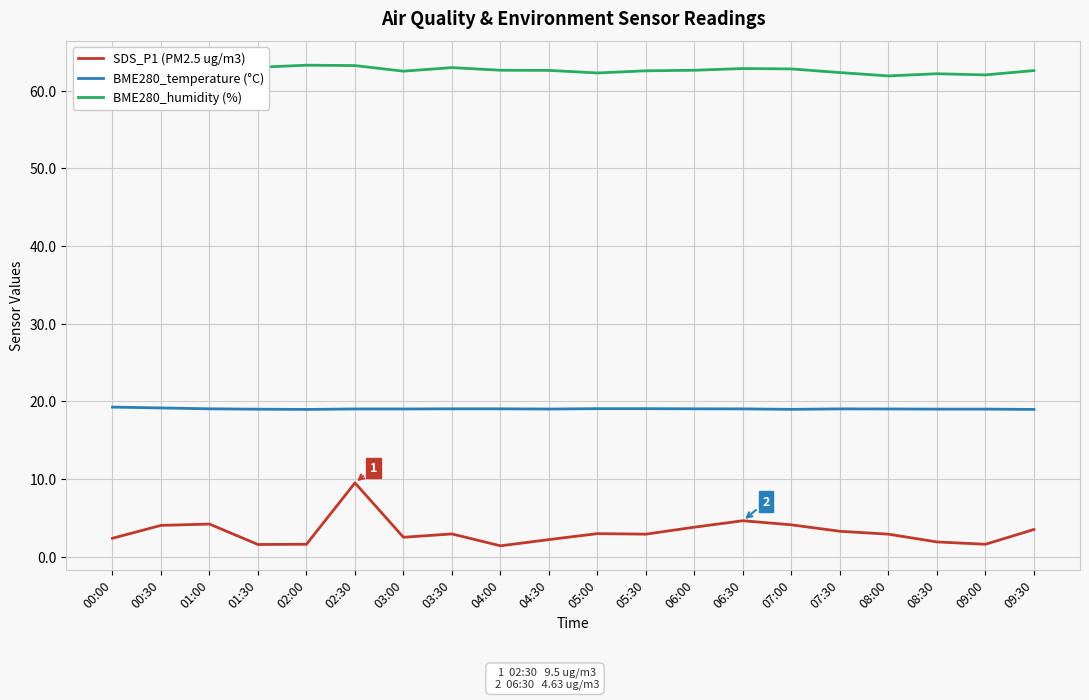

Rank the series by their average value, from lowest to highest.

SDS_P1 (PM2.5 ug/m3), BME280_temperature (°C), BME280_humidity (%)